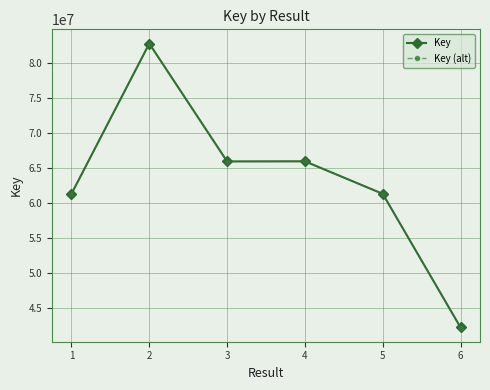

True or false: Key has a value of 65930507.0 at 4.

True